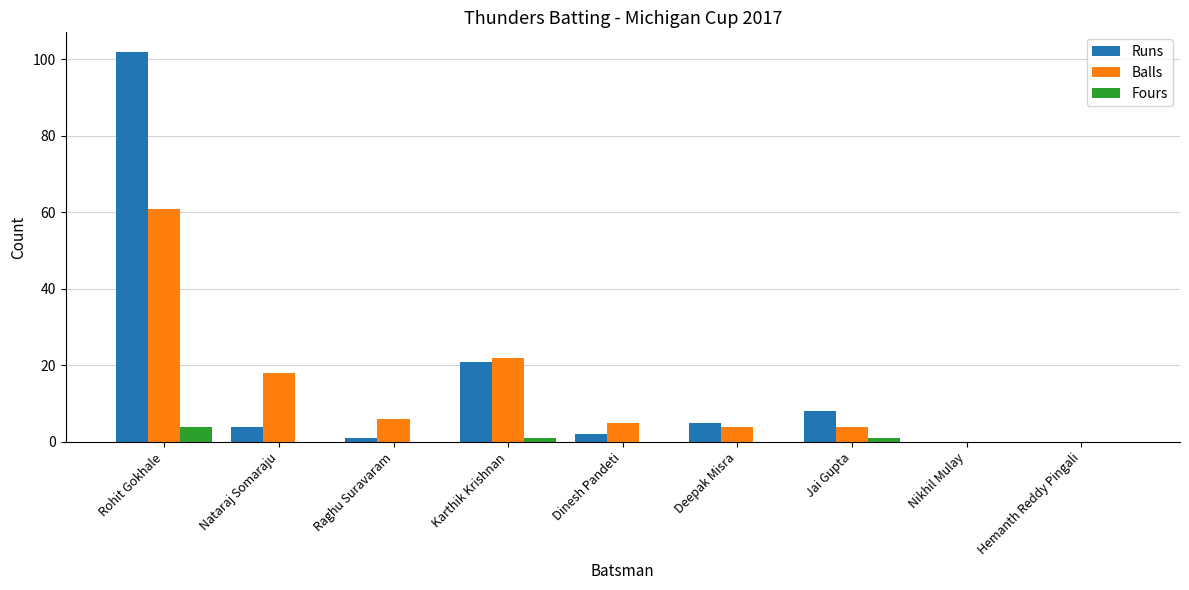

Reading left to right, list all the values displayed in this chart.

Runs: Rohit Gokhale=102	Nataraj Somaraju=4	Raghu Suravaram=1	Karthik Krishnan=21	Dinesh Pandeti=2	Deepak Misra=5	Jai Gupta=8	Nikhil Mulay=0	Hemanth Reddy Pingali=0
Balls: Rohit Gokhale=61	Nataraj Somaraju=18	Raghu Suravaram=6	Karthik Krishnan=22	Dinesh Pandeti=5	Deepak Misra=4	Jai Gupta=4	Nikhil Mulay=0	Hemanth Reddy Pingali=0
Fours: Rohit Gokhale=4	Nataraj Somaraju=0	Raghu Suravaram=0	Karthik Krishnan=1	Dinesh Pandeti=0	Deepak Misra=0	Jai Gupta=1	Nikhil Mulay=0	Hemanth Reddy Pingali=0